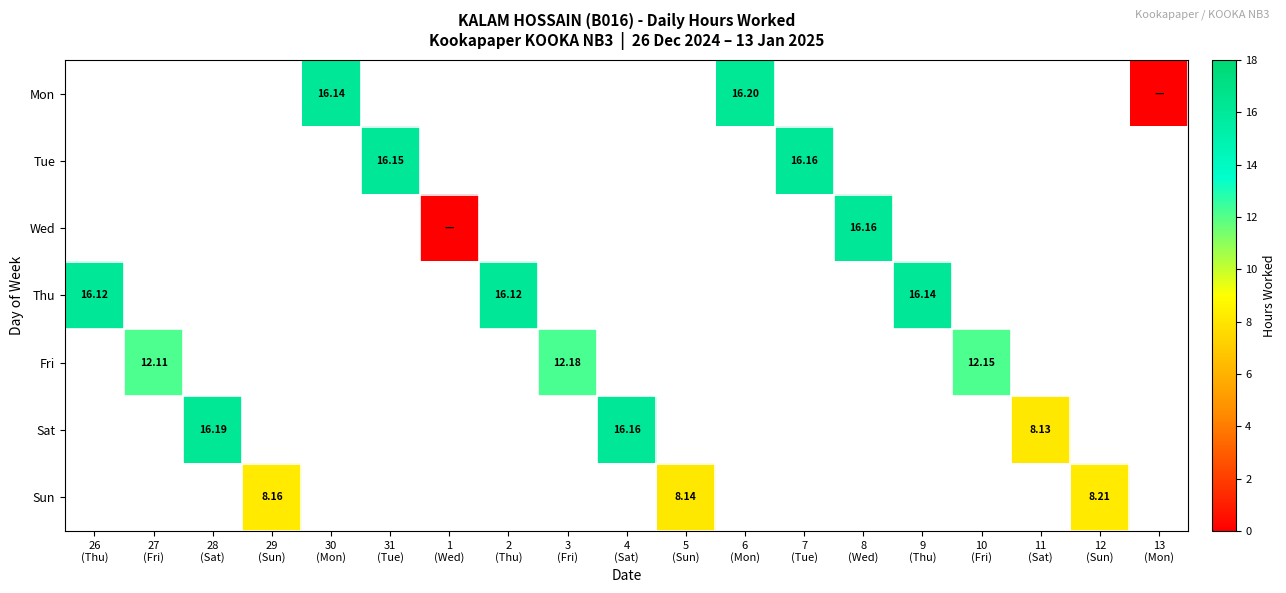

Which category has the highest value across all series?

6
(Mon)